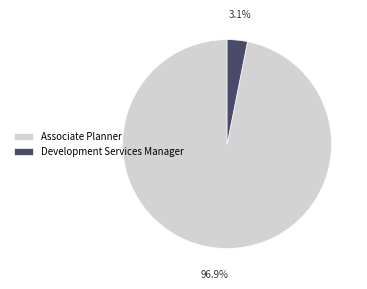

To the nearest percent, what is the difference between the largest and smallest slice percentages?

94%